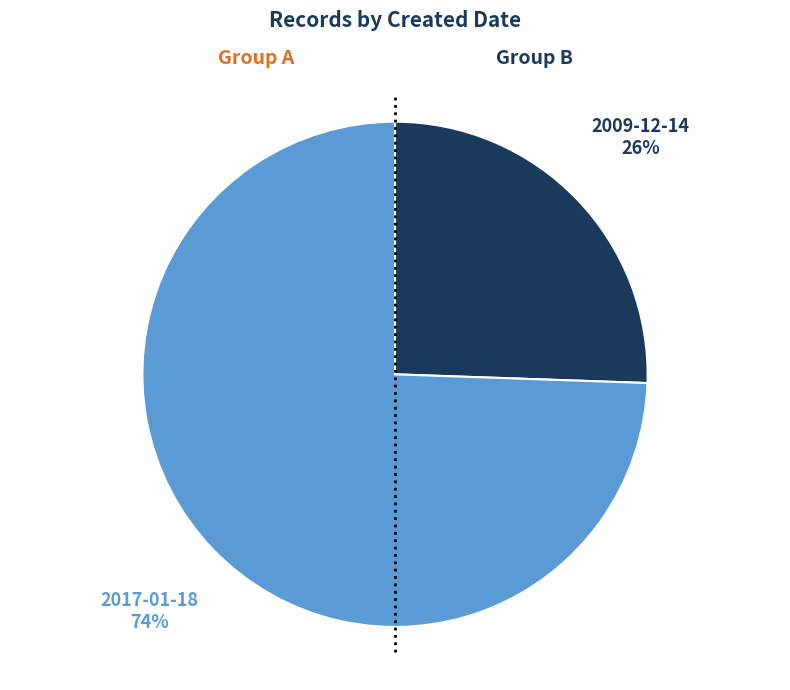

To the nearest percent, what is the average slice percentage?

50%